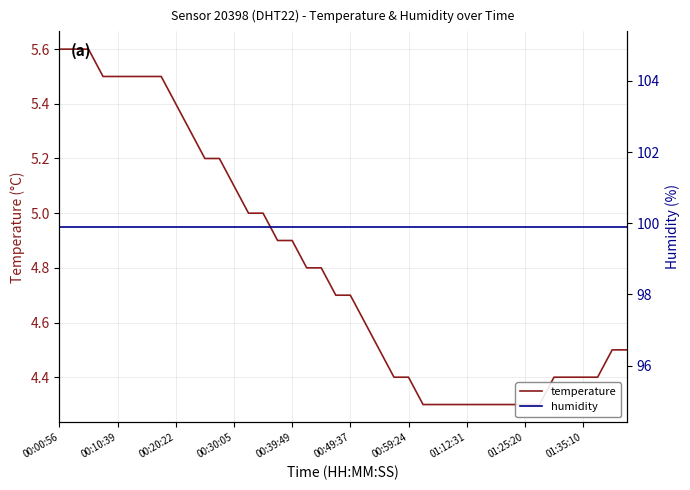

Is it true that humidity equals 132.8 at 27?

False